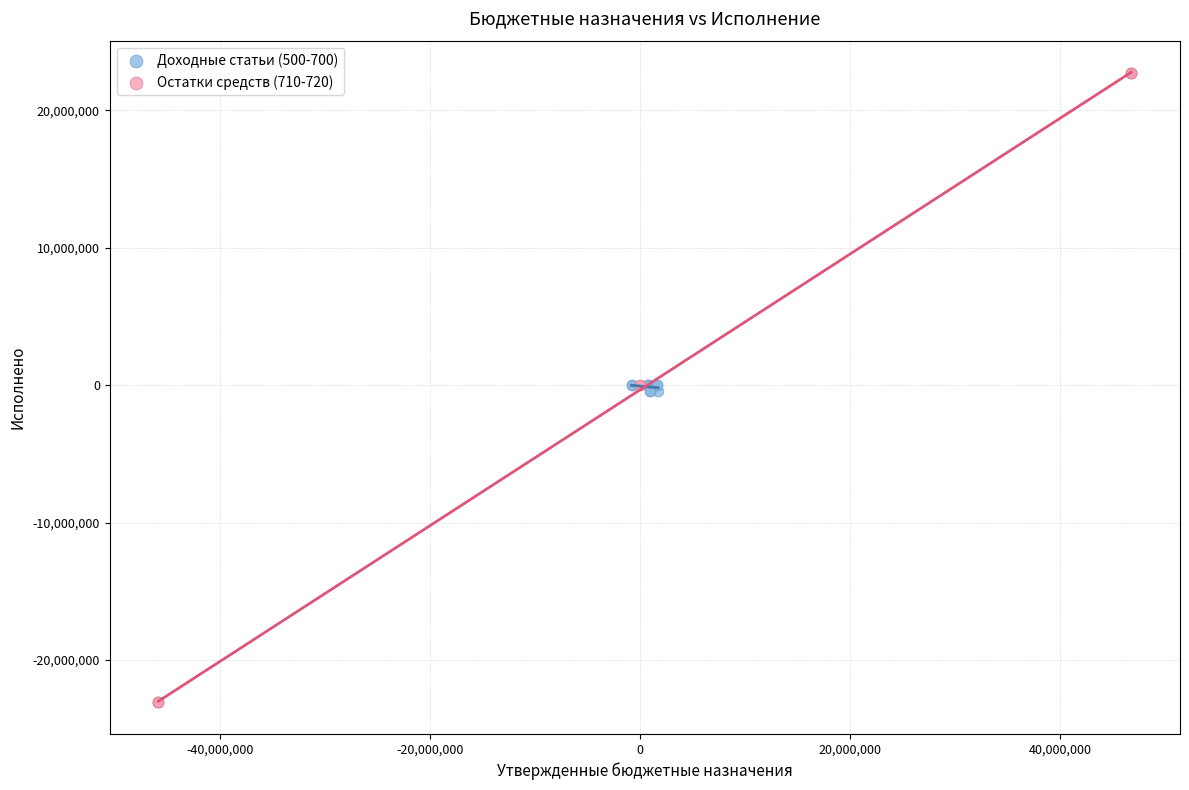

What are all the series names shown in the legend?

Доходные статьи (500-700), Остатки средств (710-720)